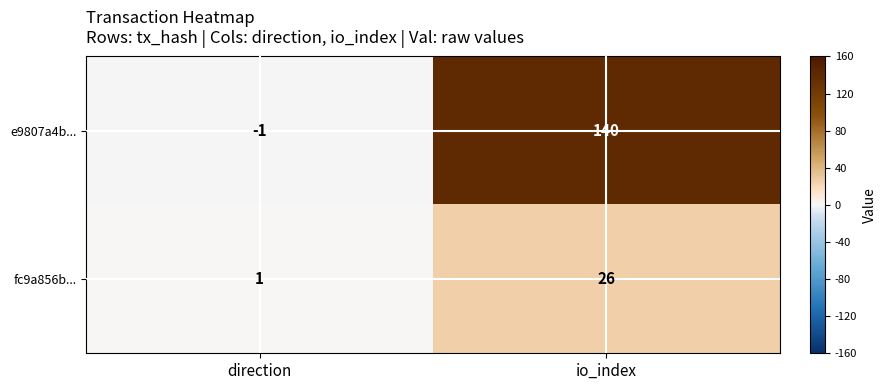

Which series changed the most between direction and io_index?

e9807a4b...